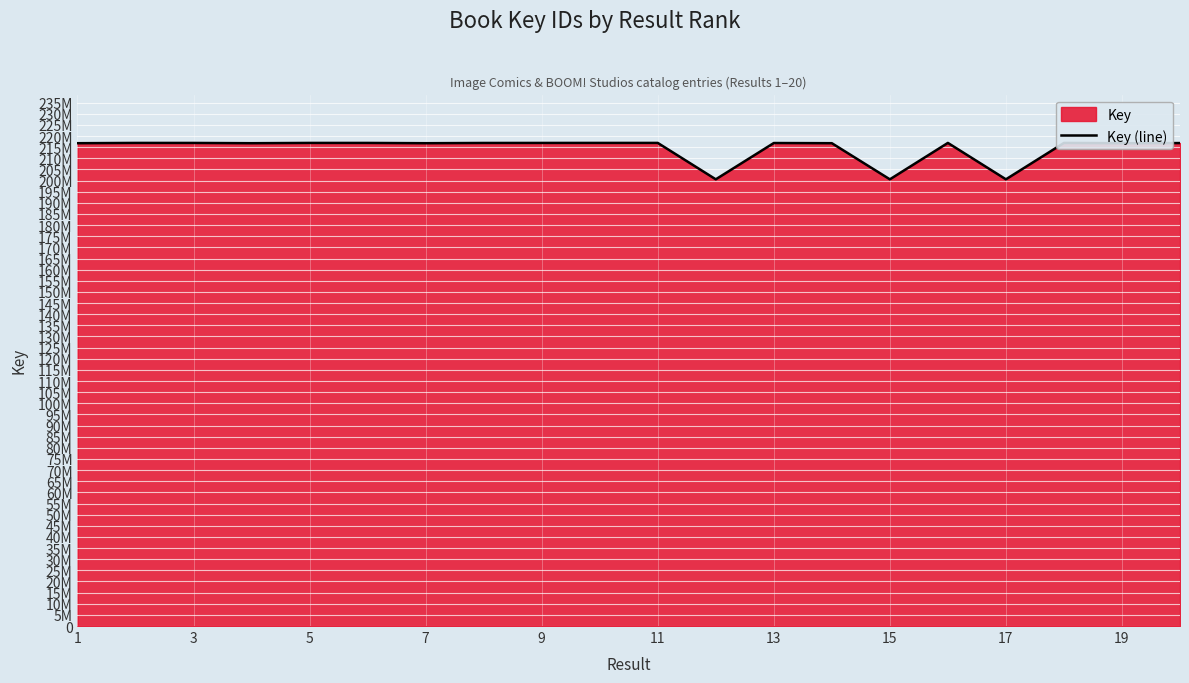

True or false: there are more than 1 points higher than both neighbors.

True